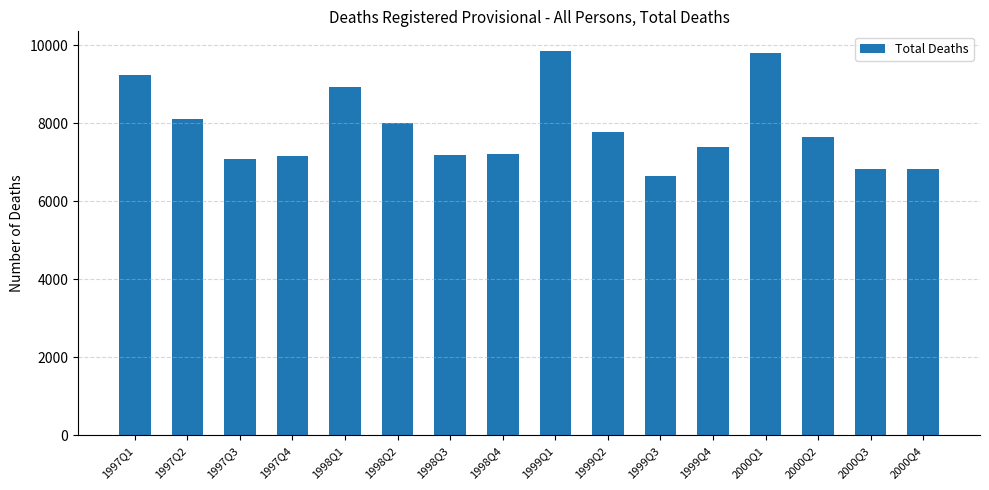

What is the label of the 8th bar from the right?

1999Q1